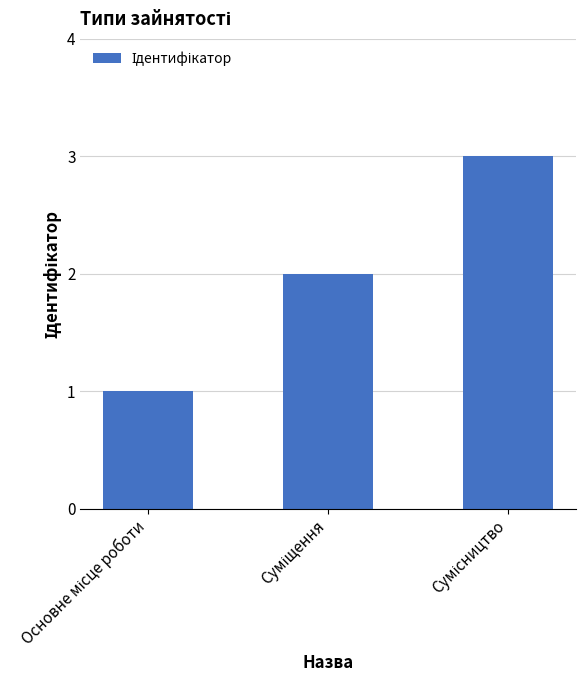

What is the value of the 3rd bar from the left?

3